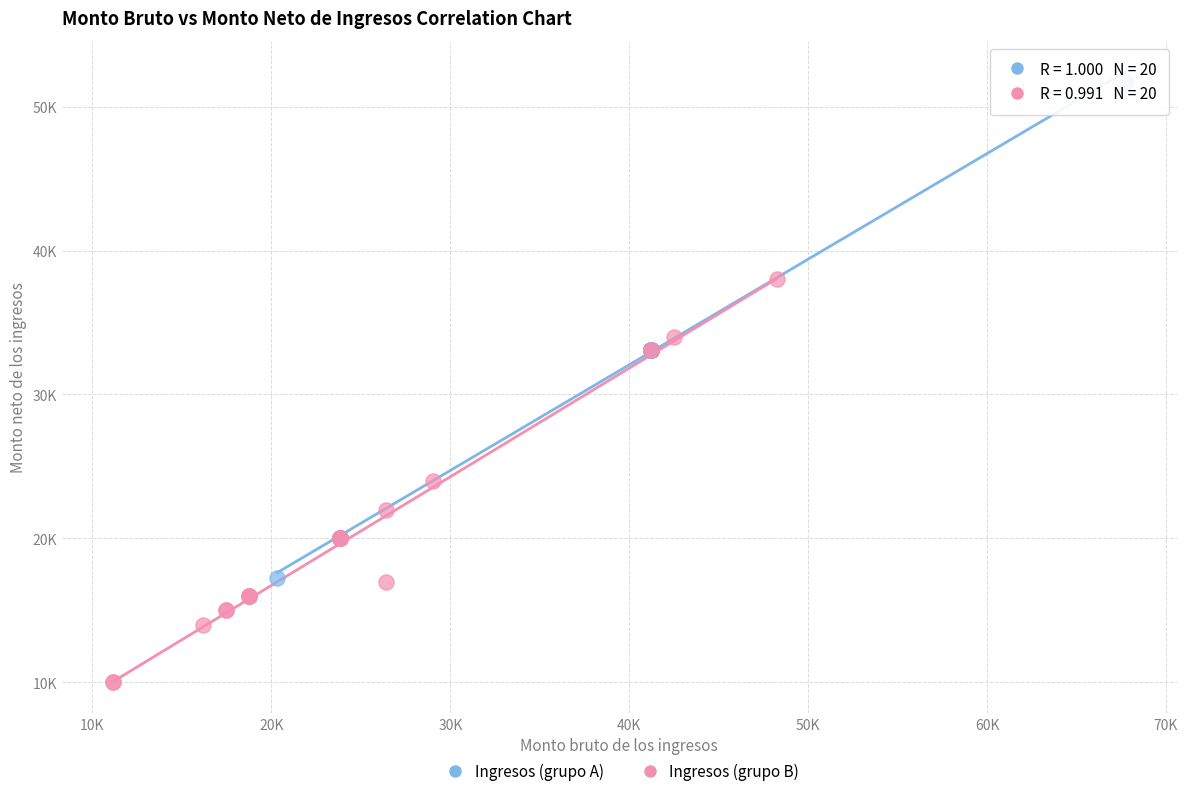

Which series has the widest spread of Y values?

Ingresos (grupo A)